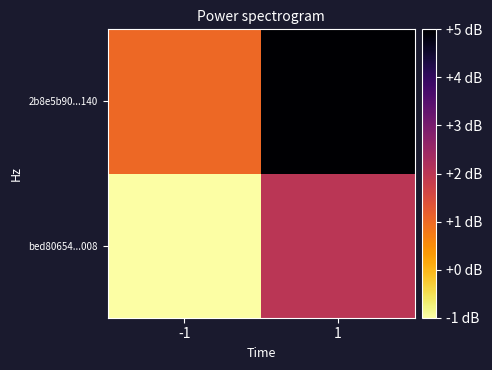

Rank the series at 1 from highest to lowest value.

2b8e5b90...140, bed80654...008